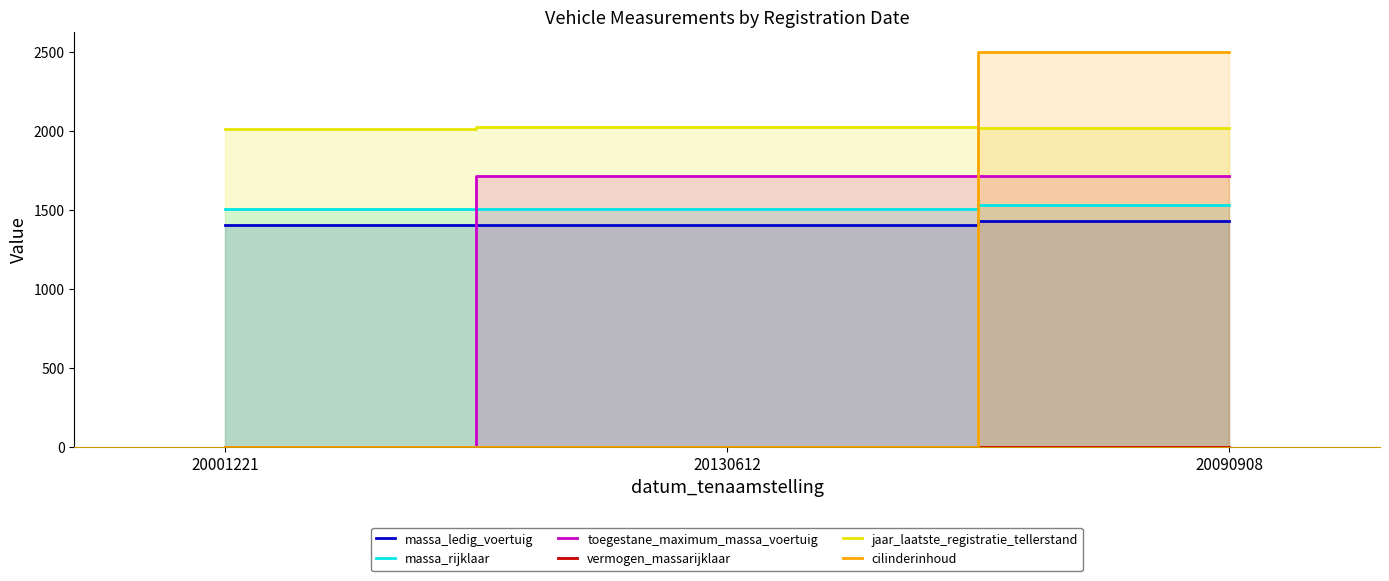

Reading left to right, what are all the values shown in this chart?

massa_ledig_voertuig: 20001221=1405.0	20130612=1405.0	20090908=1427.0
massa_rijklaar: 20001221=1505.0	20130612=1505.0	20090908=1527.0
toegestane_maximum_massa_voertuig: 20001221=0.0	20130612=1713.0	20090908=1715.0
vermogen_massarijklaar: 20001221=0.0	20130612=0.1	20090908=0.1
jaar_laatste_registratie_tellerstand: 20001221=2013.0	20130612=2020.0	20090908=2019.0
cilinderinhoud: 20001221=0.0	20130612=0.0	20090908=2500.0